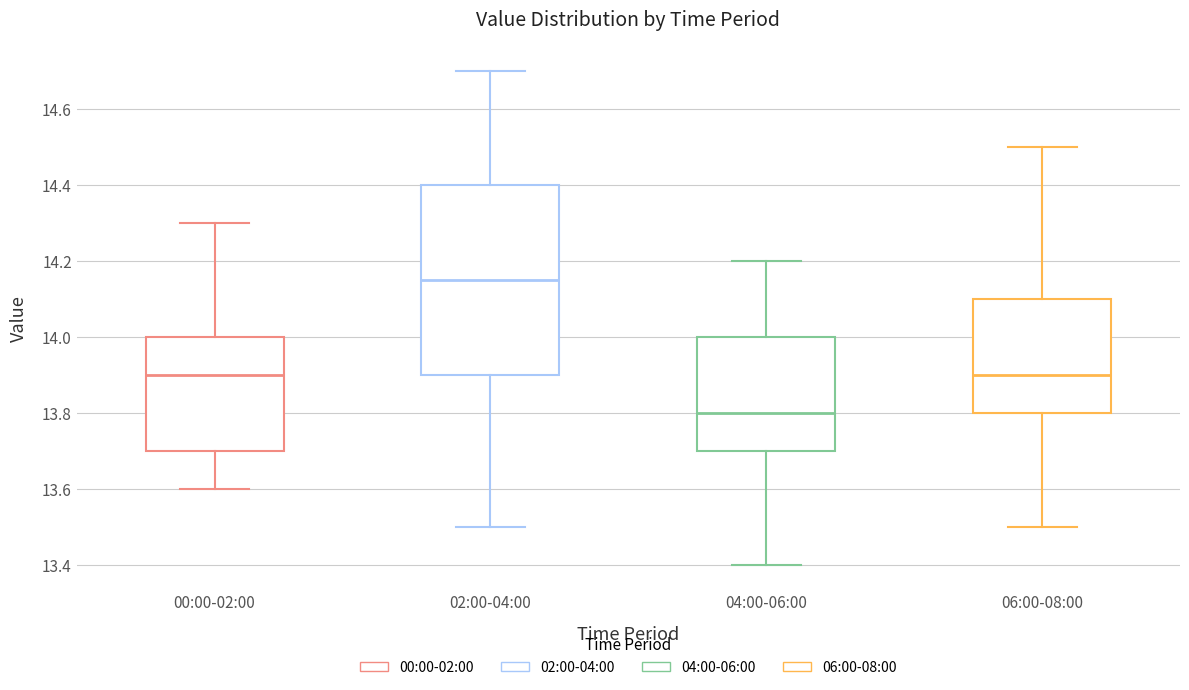

Where does the upper whisker of the box for 00:00-02:00 end on the y-axis? The values are not printed on the chart, so give them approximately, as read against the axis.

14.30